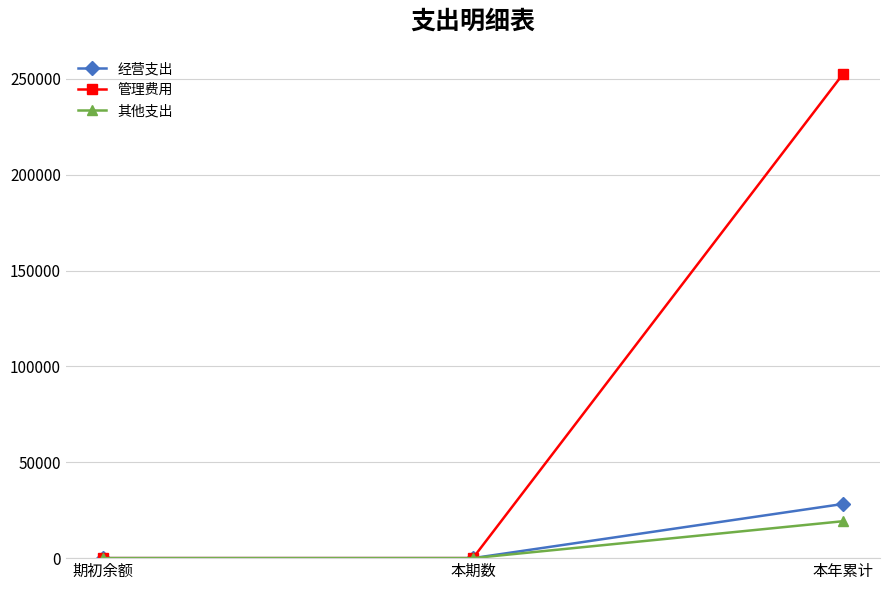

What is the approximate value of 其他支出 at 本年累计?

19260.0